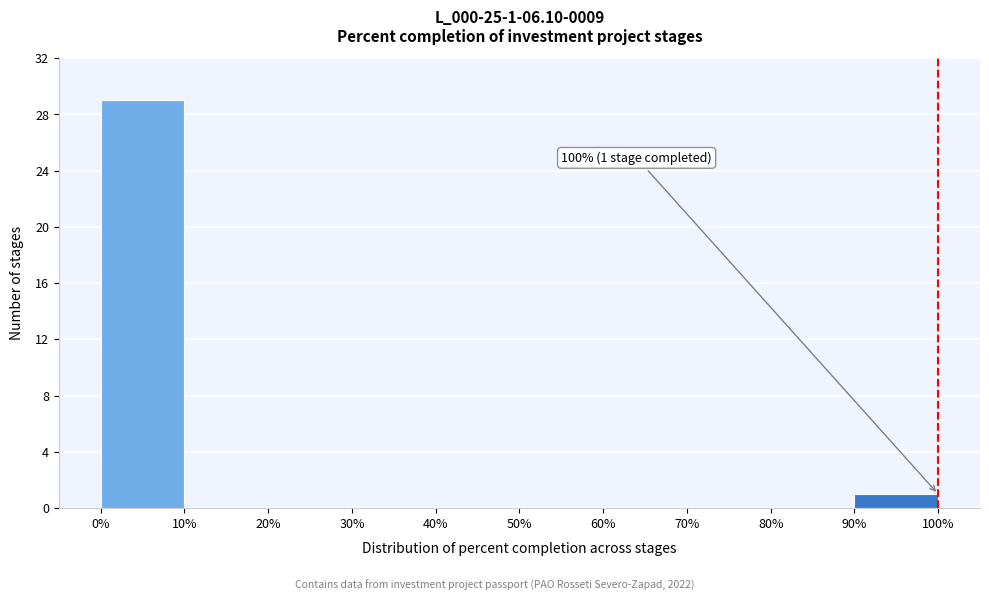

Which range on the x-axis has the tallest bar?

0% to 10%